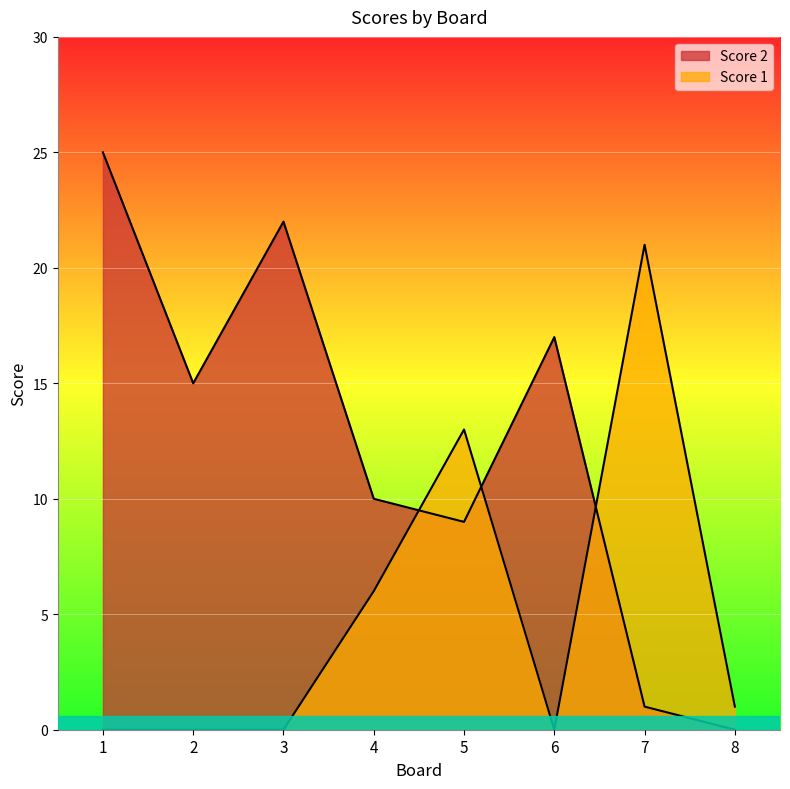

Reading left to right, list all the values displayed in this chart.

Score 2: 1=25	2=15	3=22	4=10	5=9	6=17	7=1	8=0
Score 1: 1=0	2=0	3=0	4=6	5=13	6=0	7=21	8=1